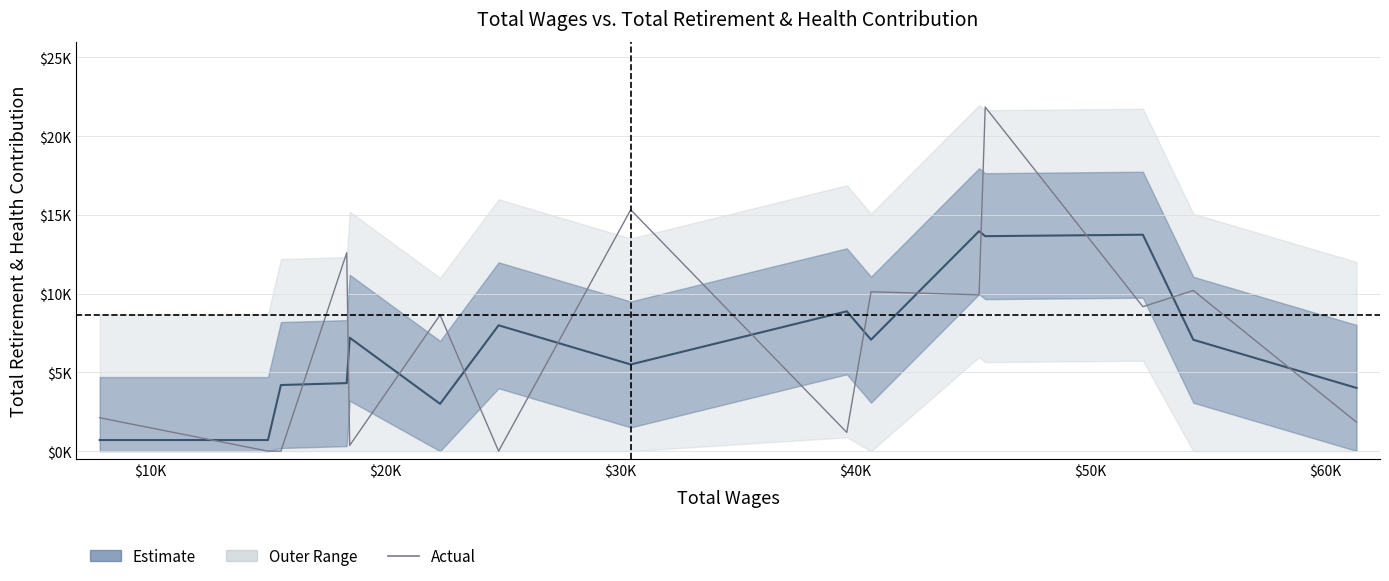

The value of Actual Retirement & Health at 8 is 680.6. True or false?

False